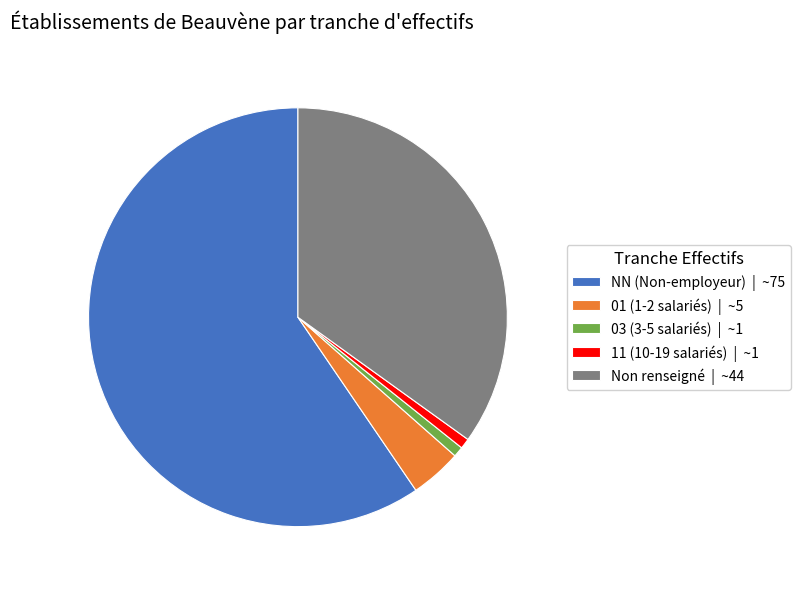

Which slice is the largest?

NN (Non-employeur) | ~75